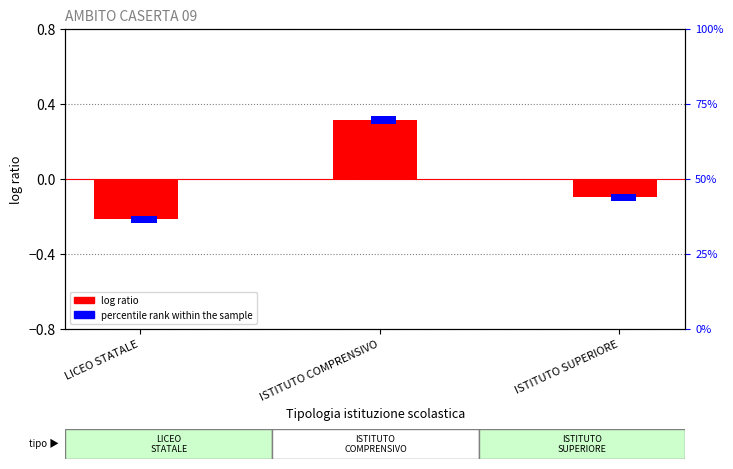

Does the chart contain stacked bars?

No